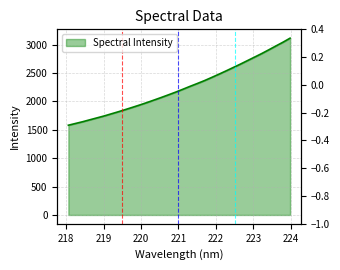

Is it true that the value at 219.589 is 2512.1?

False